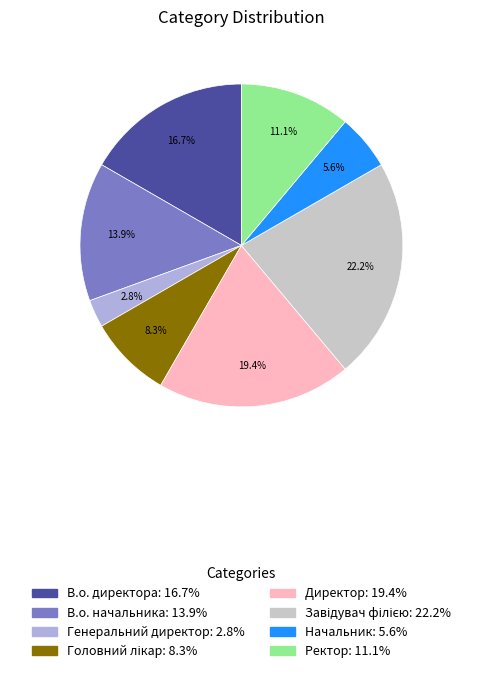

Which slice is the smallest?

Генеральний директор